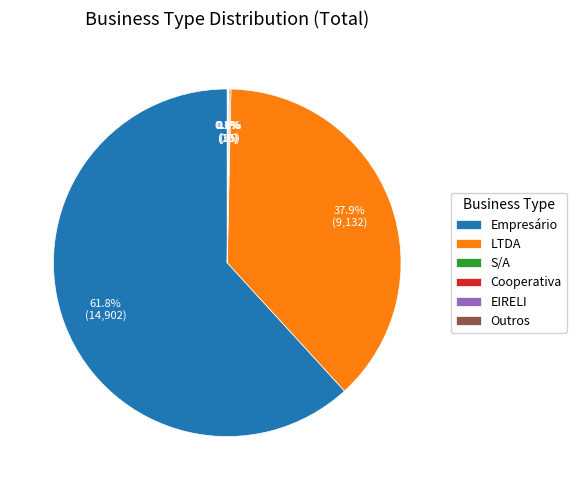

Does LTDA account for over 50% of the chart?

No